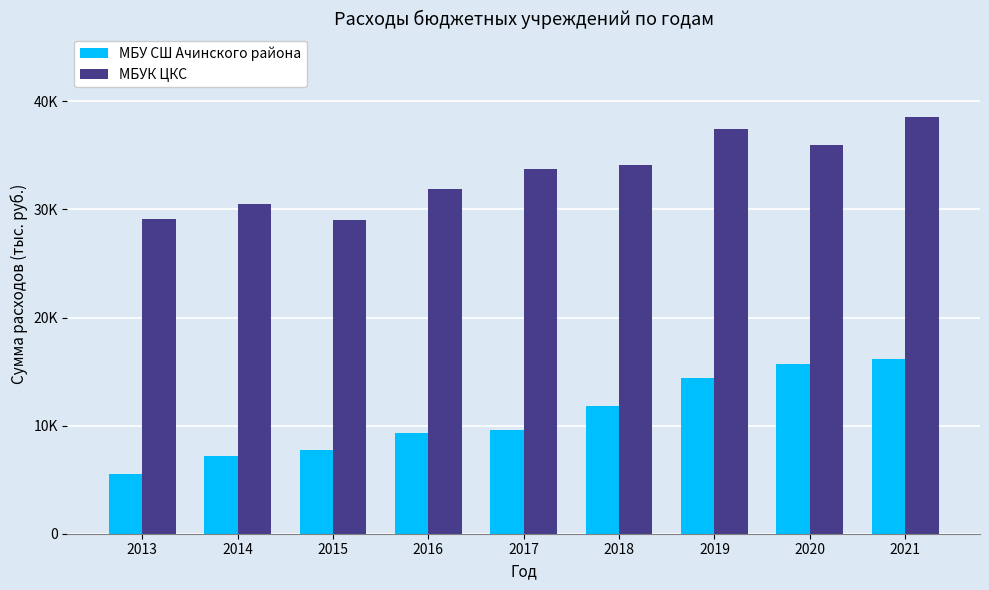

What are all the series names shown in the legend?

МБУ СШ Ачинского района, МБУК ЦКС